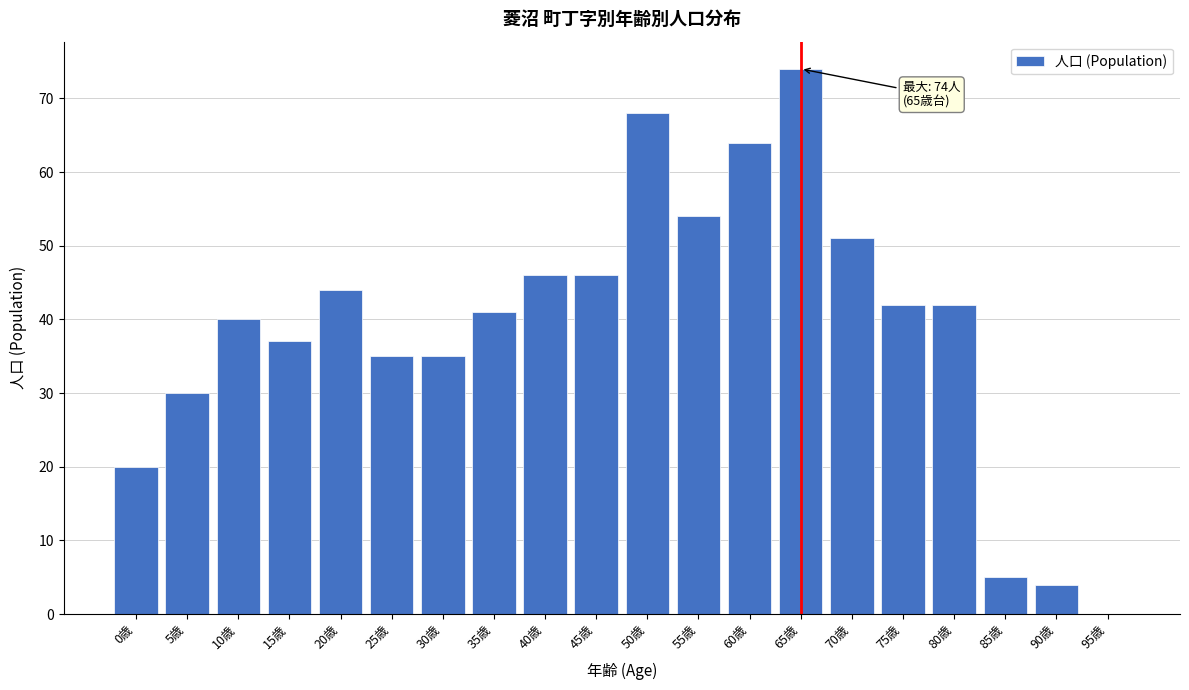

Reading left to right, list all the values displayed in this chart.

0歳=20	5歳=30	10歳=40	15歳=37	20歳=44	25歳=35	30歳=35	35歳=41	40歳=46	45歳=46	50歳=68	55歳=54	60歳=64	65歳=74	70歳=51	75歳=42	80歳=42	85歳=5	90歳=4	95歳=0